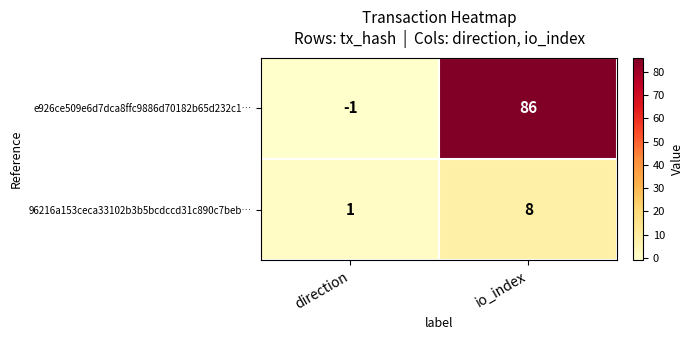

At which category is the sum across all series the highest?

io_index